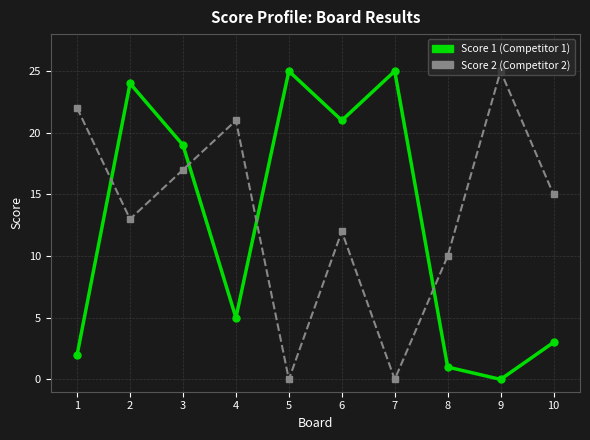

What is the spread (max minus min) of values at 9?

25